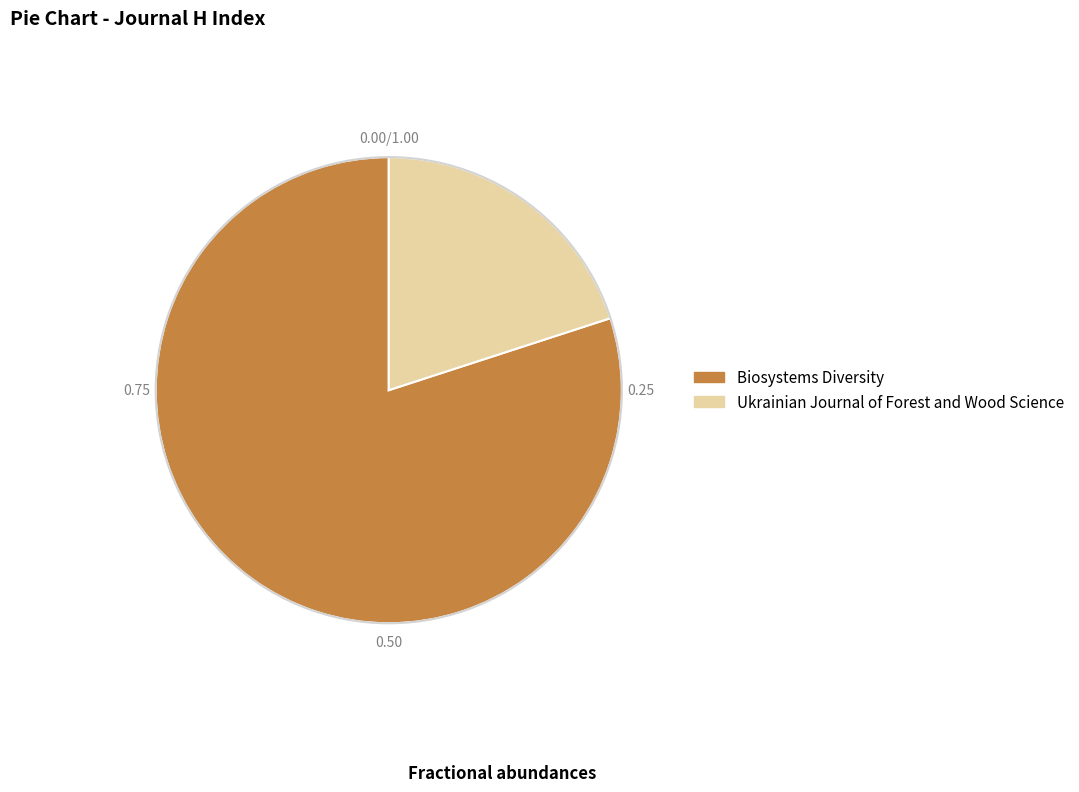

Rank the categories by value from highest to lowest.

Biosystems Diversity, Ukrainian Journal of Forest and Wood Science